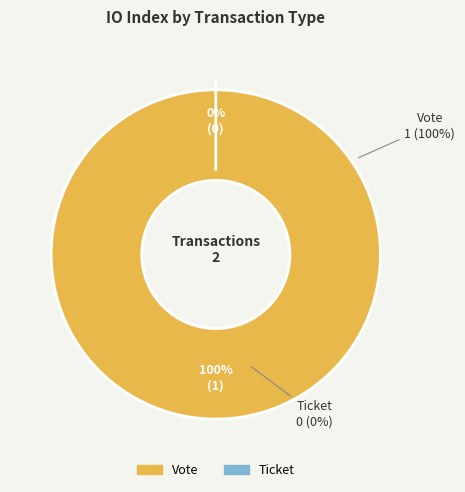

Is it true that Vote is 100% of the pie?

True